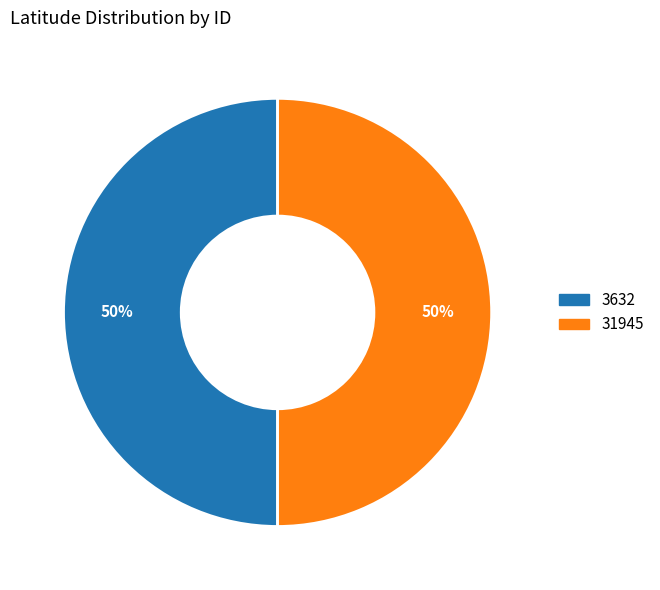

Combined, do 3632 and 31945 account for over 50%?

Yes